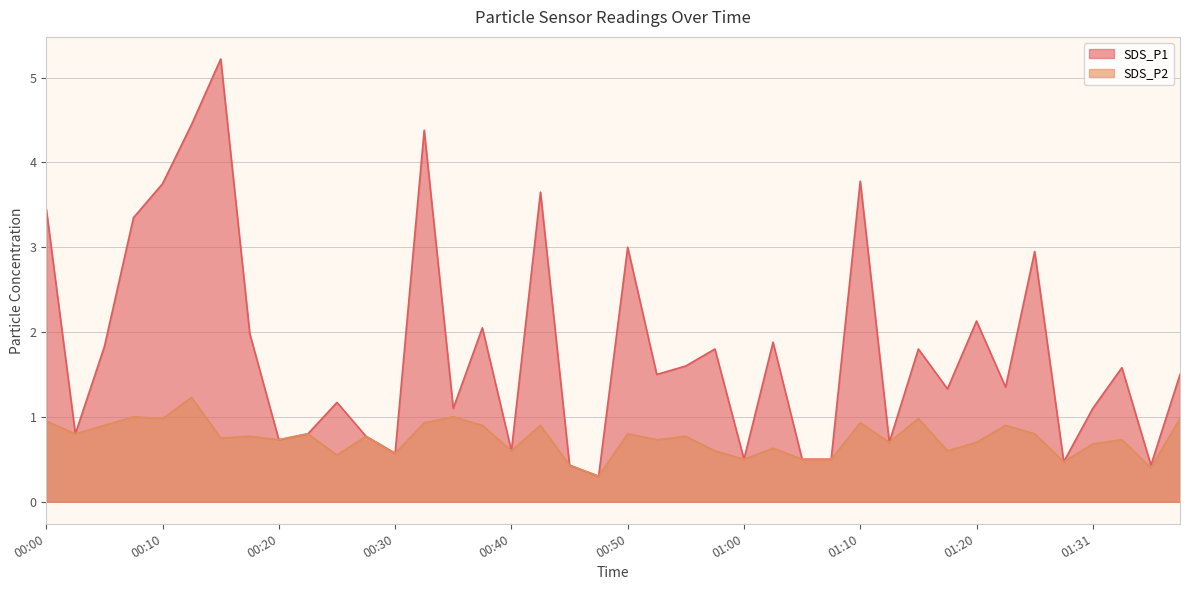

Which series has the largest total across all categories?

SDS_P1